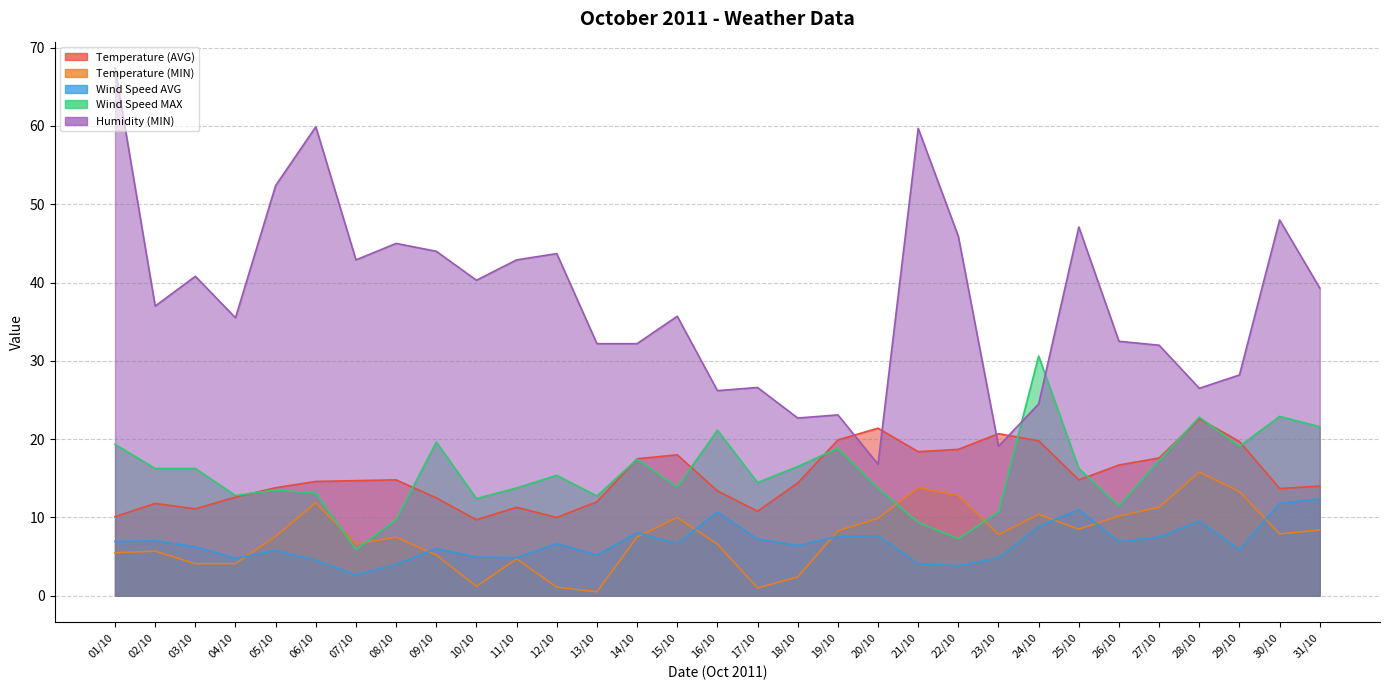

What is the spread (max minus min) of values at 23/10?

15.9